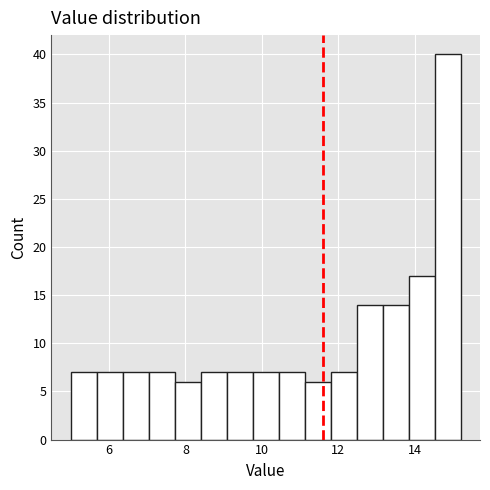

Read against the x-axis, roughly where is the centre of the tallest bar?

14.8